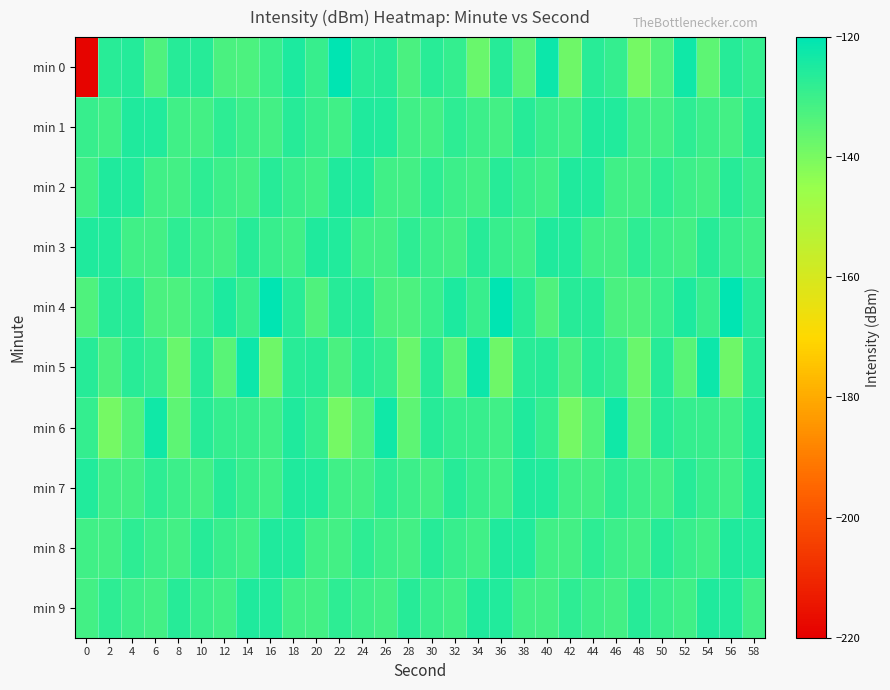

How many distinct data groups are displayed?

10